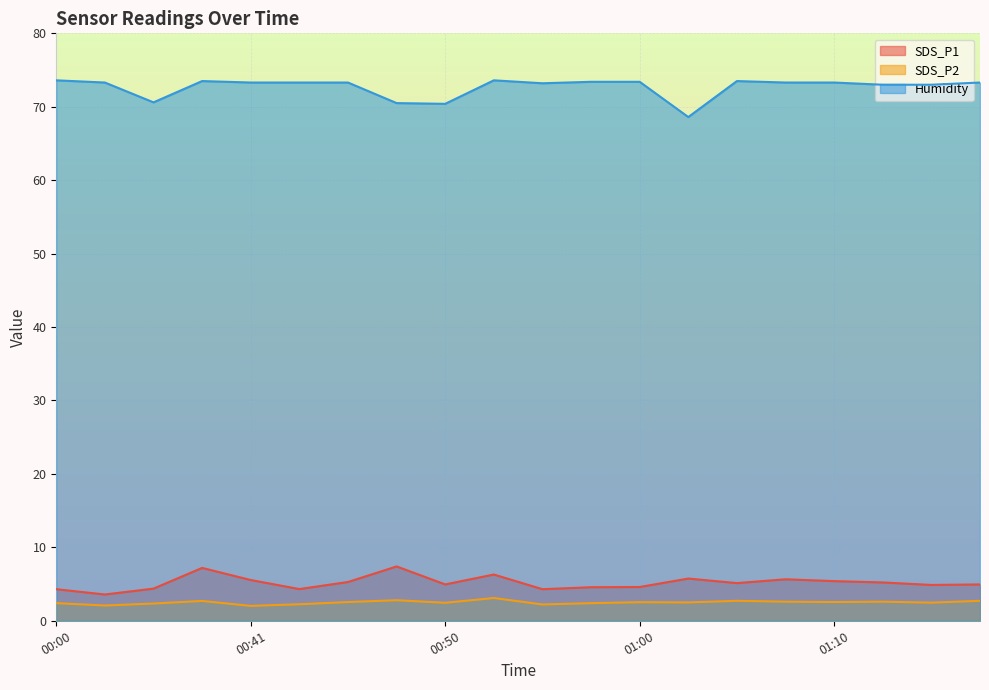

What is the difference between the maximum and minimum values in the SDS_P2 series?

1.1